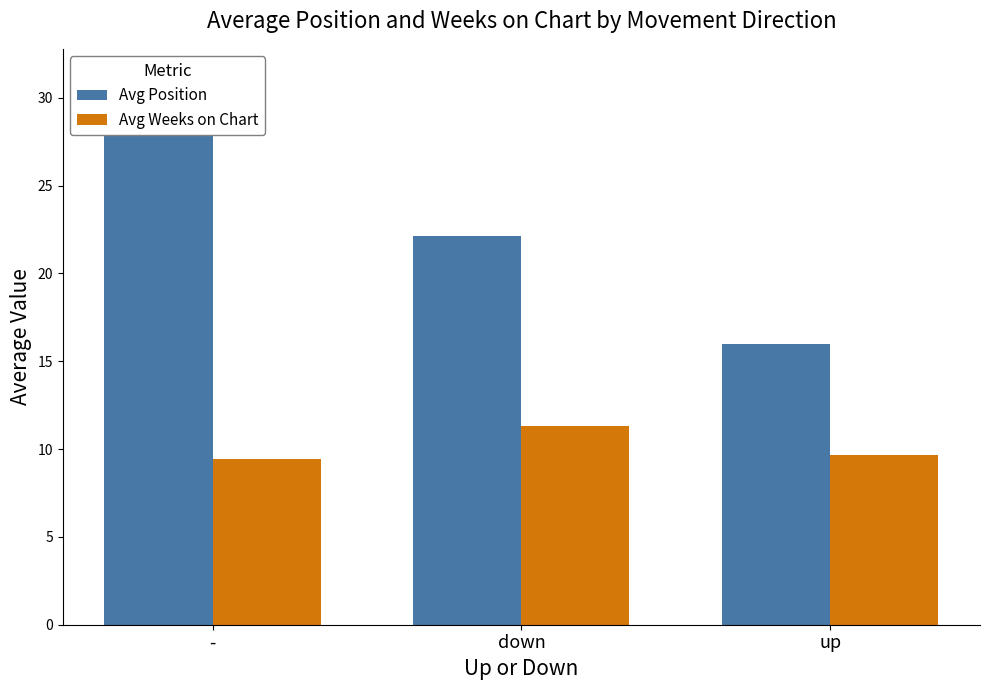

What is the total value across all series at down?

33.4